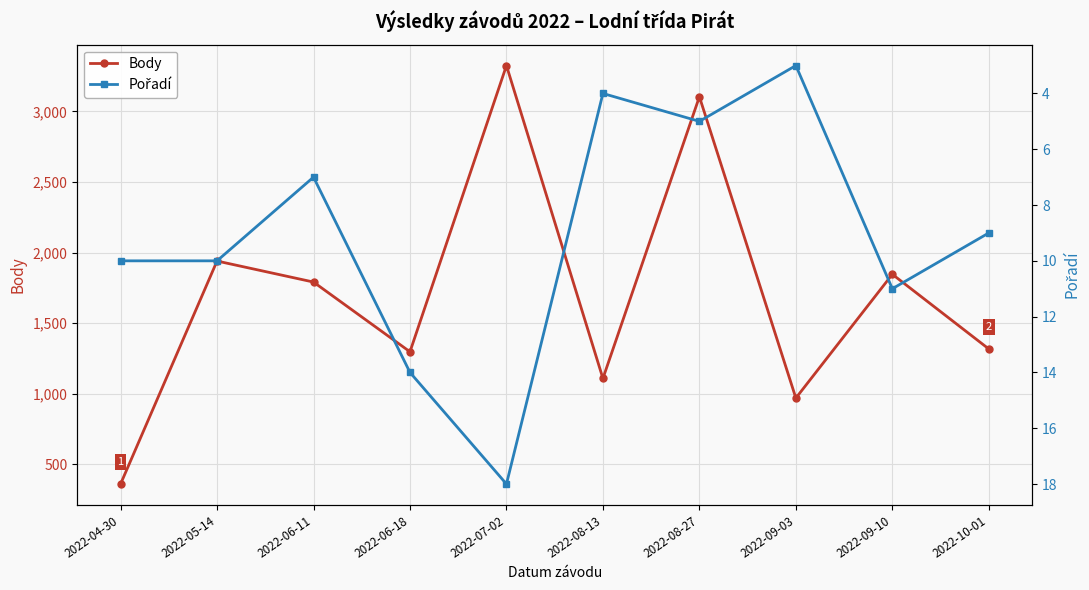

True or false: Pořadí and Body intersect in this chart.

False